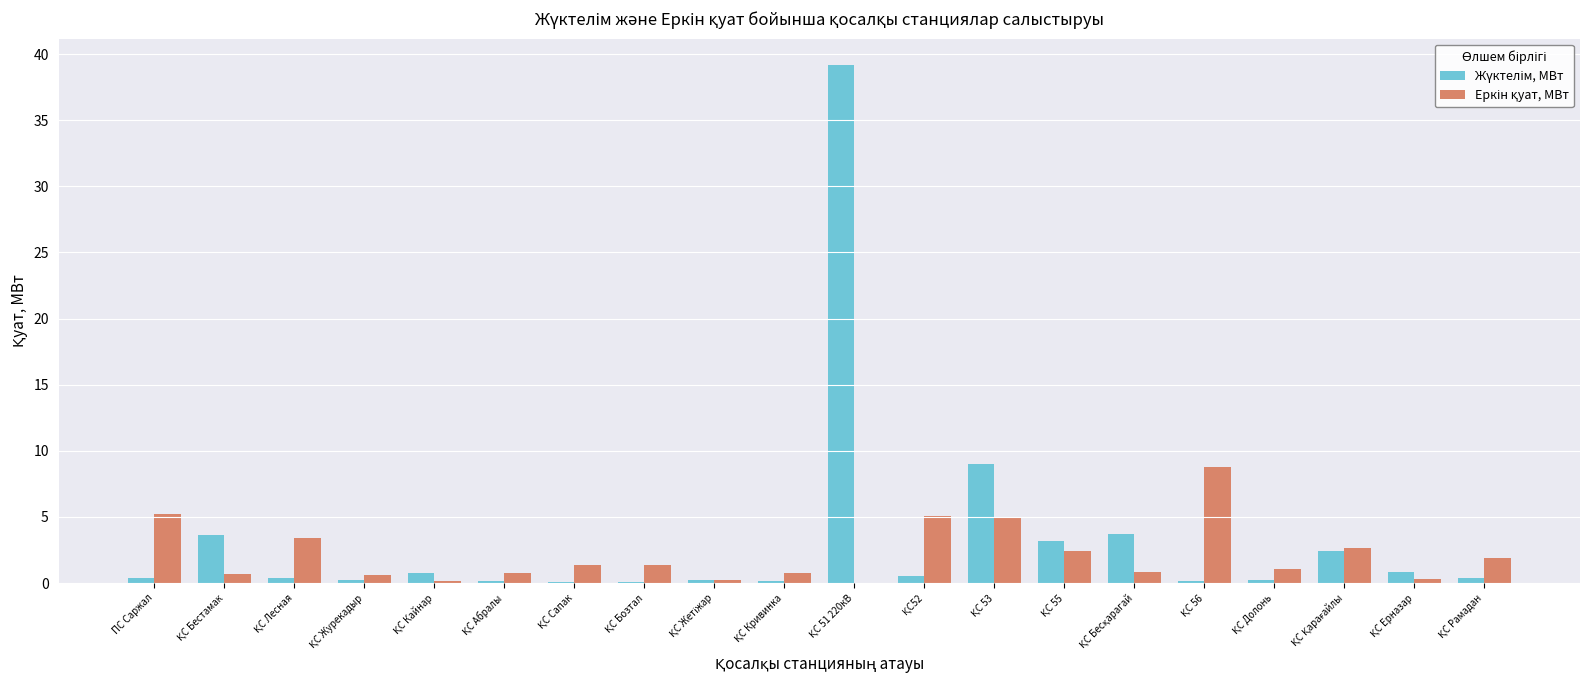

What is the greatest value displayed?

39.2